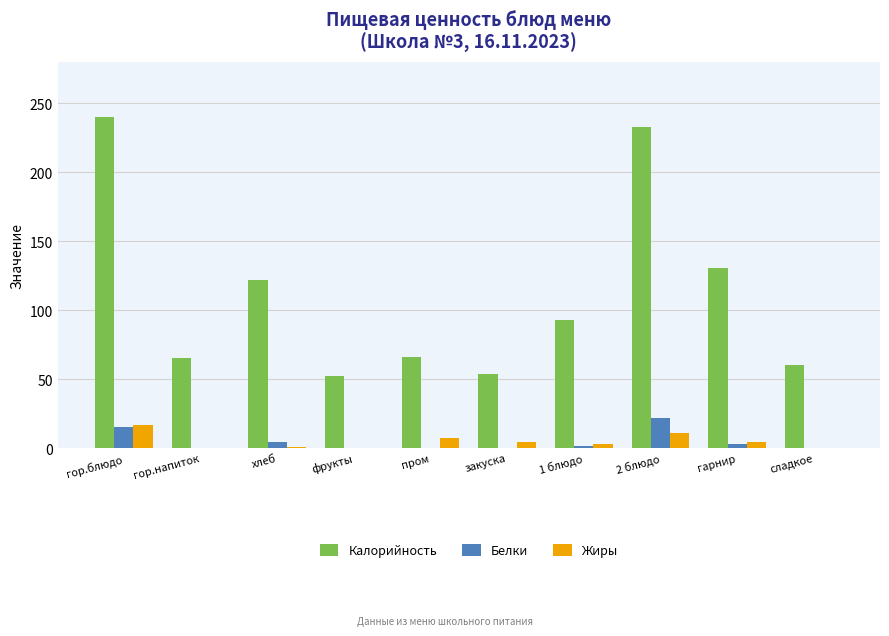

Which series changed the most between гор.напиток and сладкое?

Калорийность